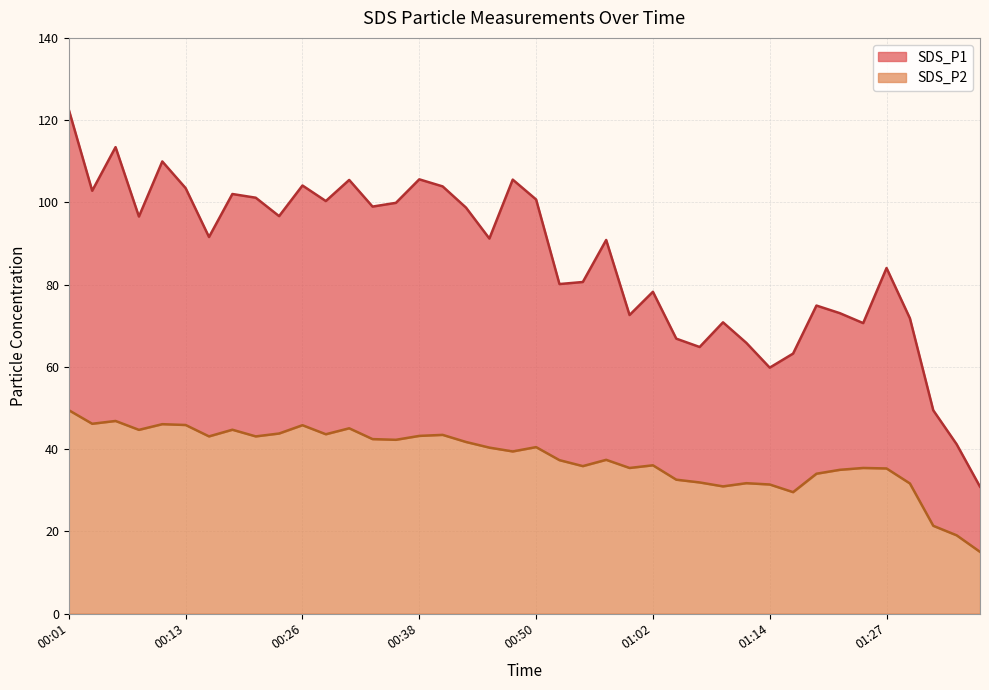

Which category has the lowest value in the SDS_P1 series?

01:37